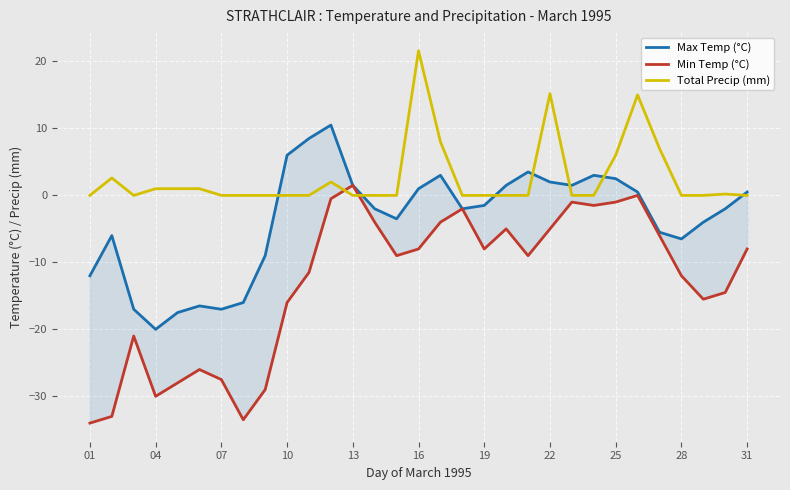

How many positive values does the Total Precip (mm) series have?

12